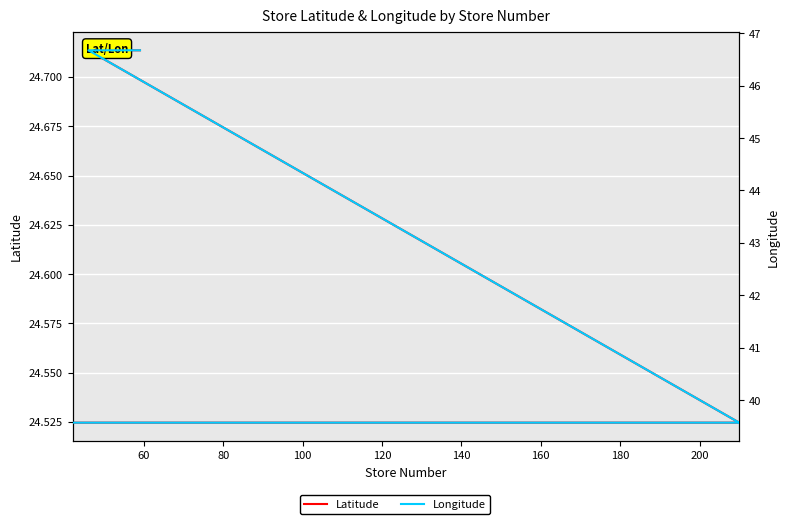

True or false: Latitude and Longitude cross at least once.

False